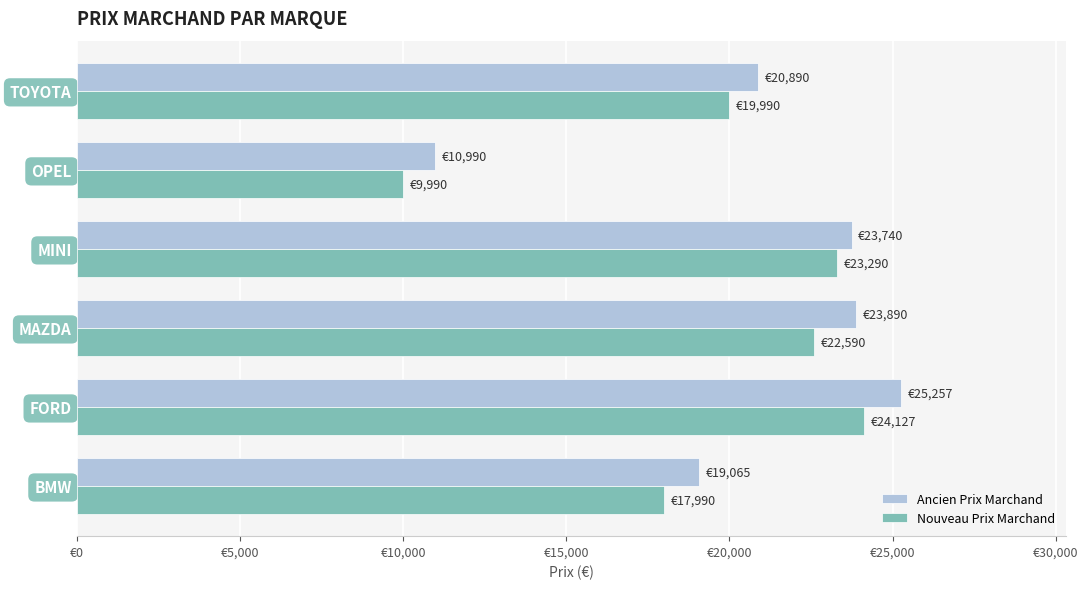

What is the value of the Ancien Prix Marchand bar at the 3rd from the left?

23890